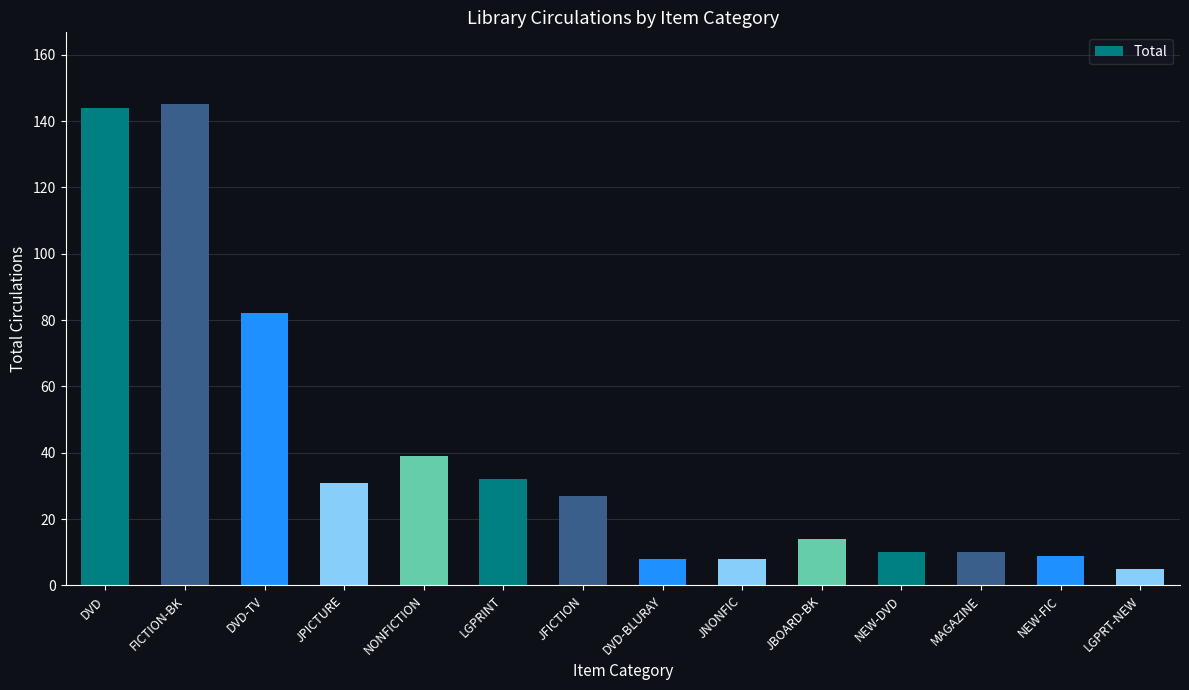

How many bars are there in total?

14